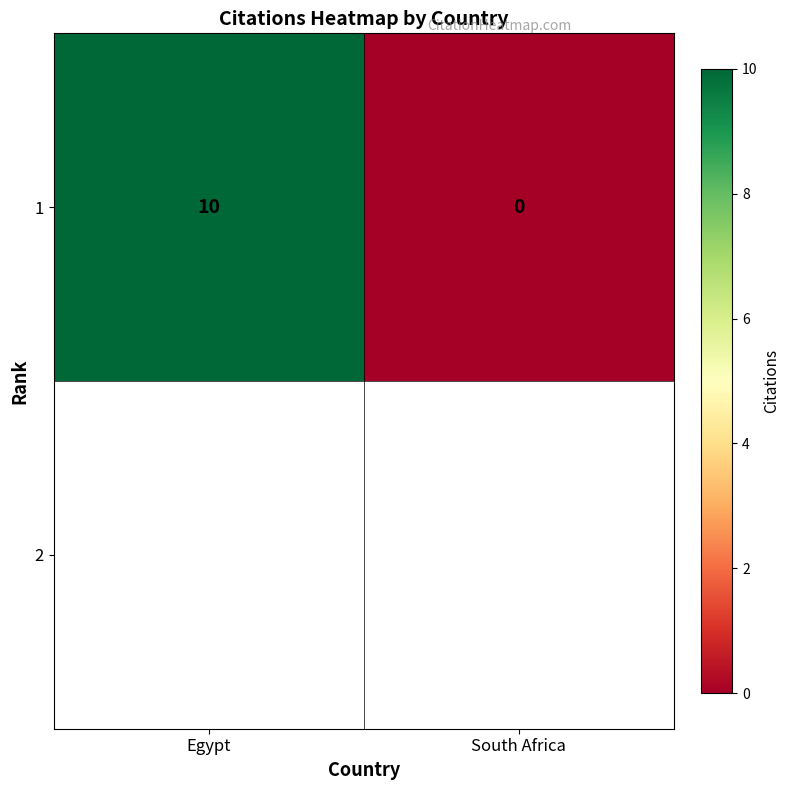

At which category does the chart reach its minimum across all series?

South Africa